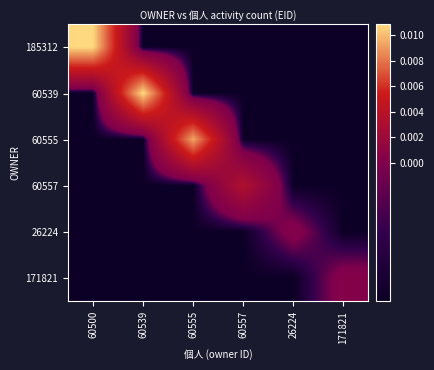

Which series has the largest range (max minus min)?

185312